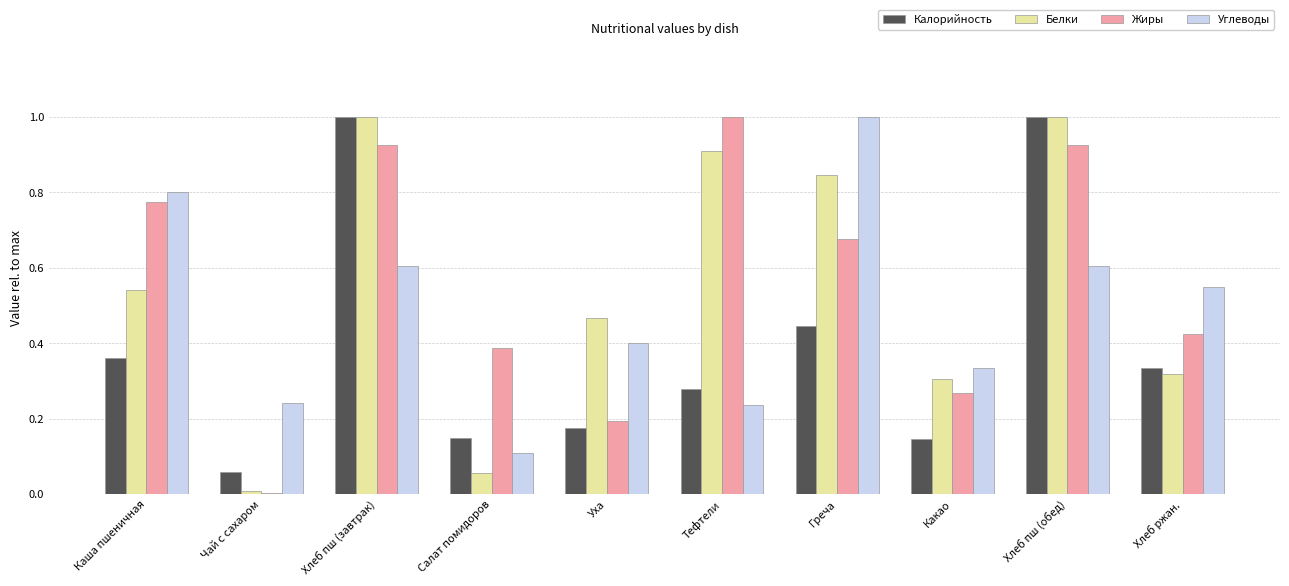

What is the sum of all Углеводы values?

4.9